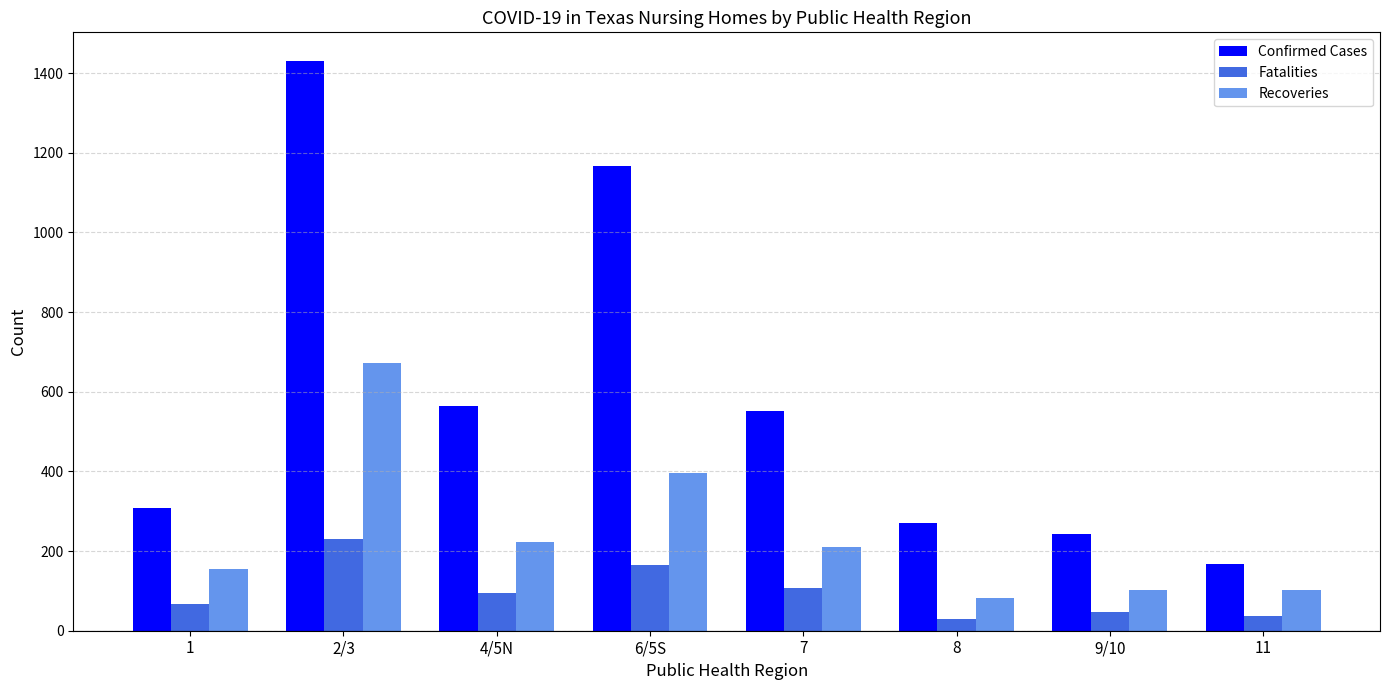

List the series in order of their overall mean, highest first.

Confirmed Cases, Recoveries, Fatalities